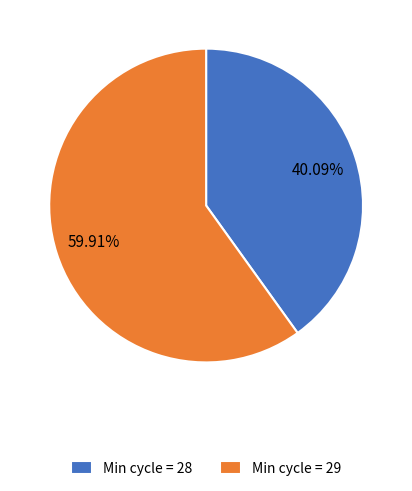

Combined, do Min cycle = 29 and Min cycle = 28 account for over 50%?

Yes